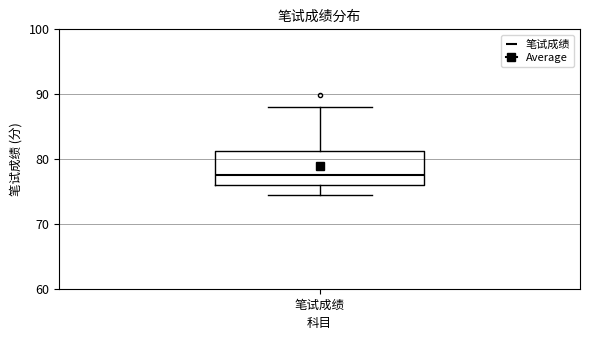

Where does the lower whisker of the box for 笔试成绩 end on the y-axis? The values are not printed on the chart, so give them approximately, as read against the axis.

74